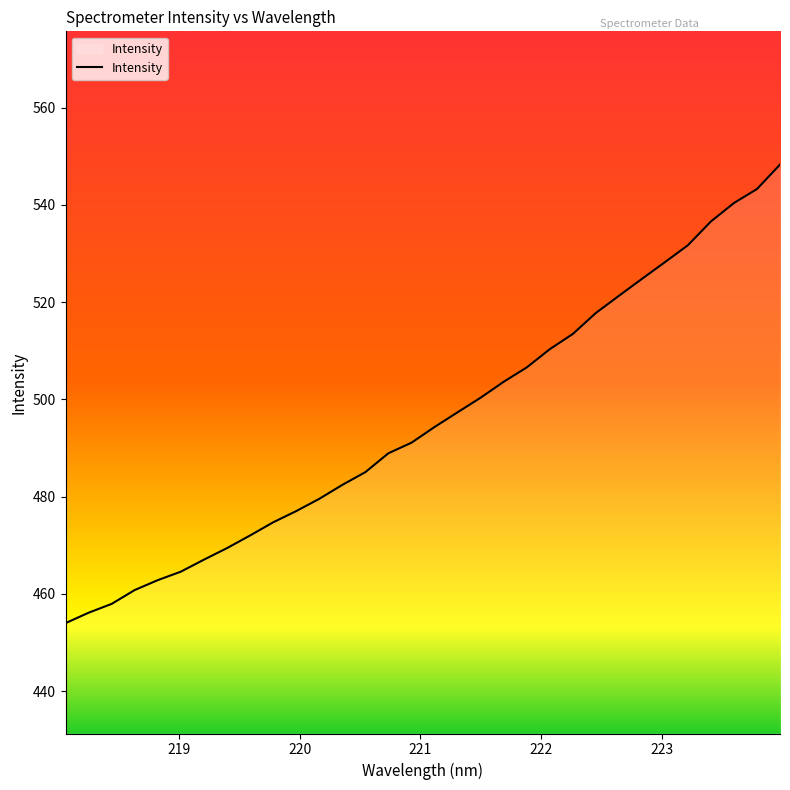

What is the maximum value shown in the chart?

548.3